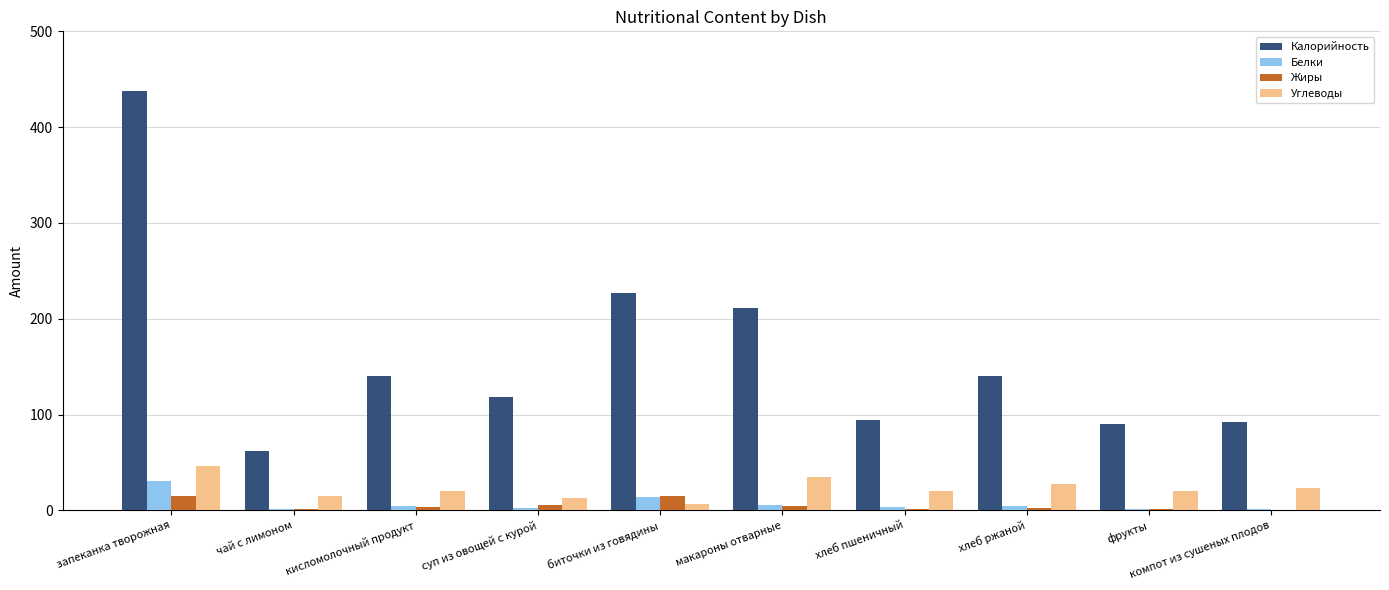

Between хлеб ржаной and компот из сушеных плодов, which series saw the biggest shift?

Калорийность